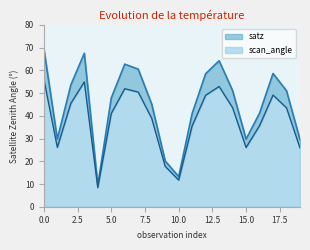

What is the approximate value of scan_angle at 15.0?

26.1